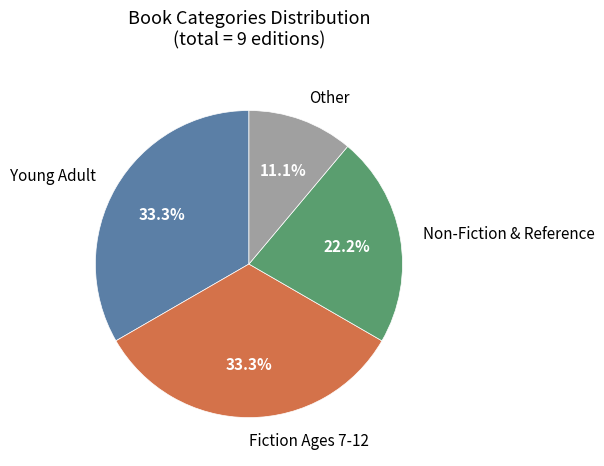

Which slice is the smallest?

Other